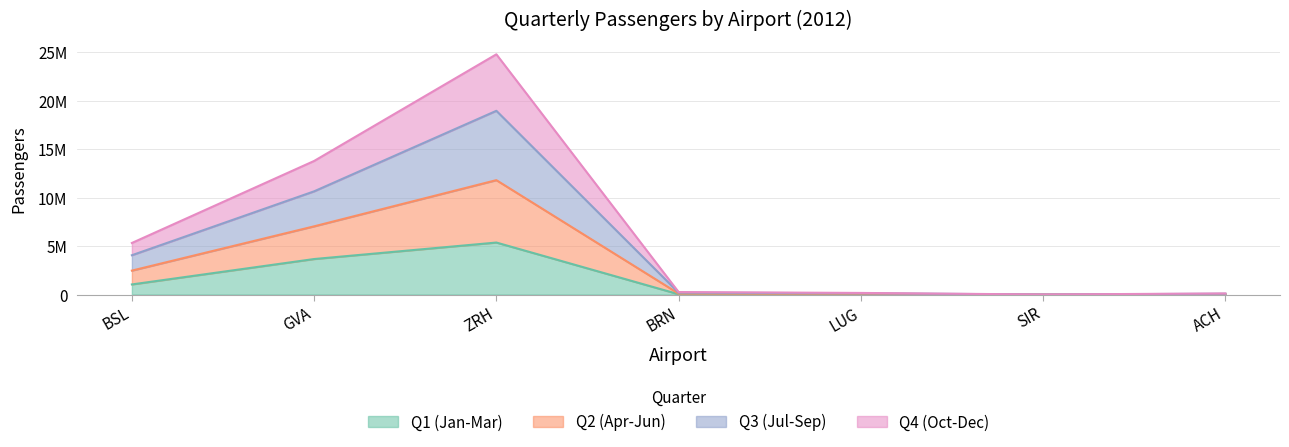

The Q1 (Jan-Mar) series shows 5143177 at GVA. True or false?

False